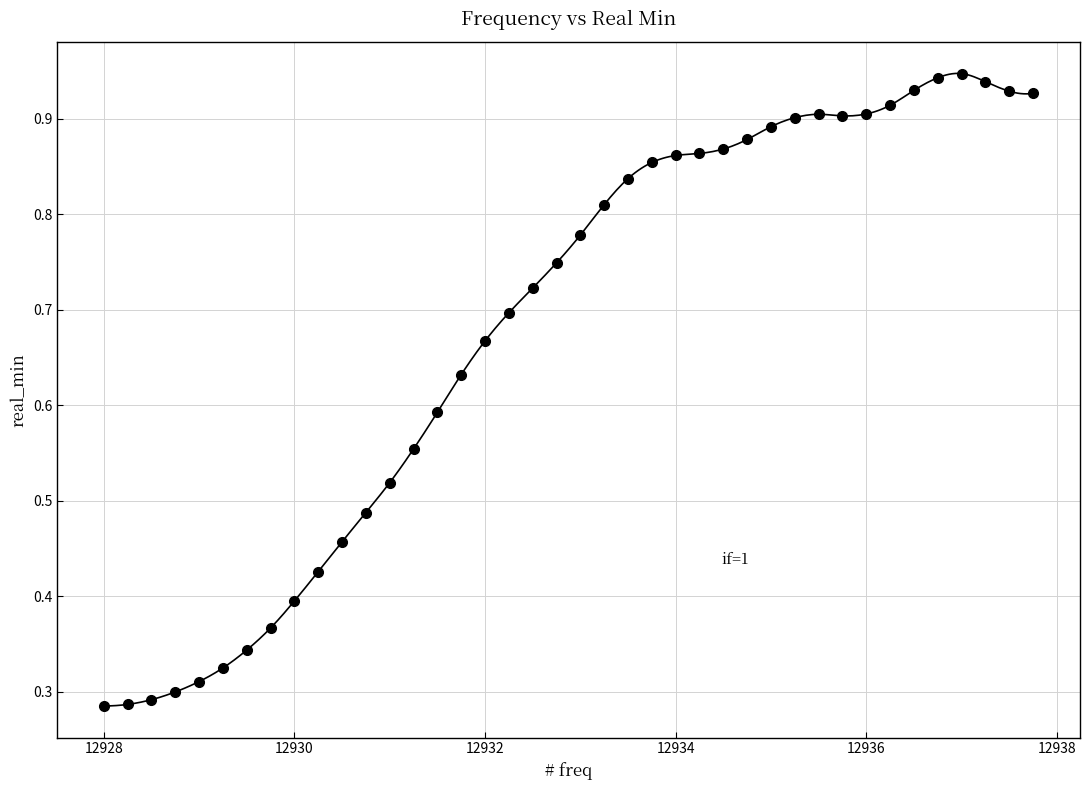

What is the range of X values (max minus min)?

9.8